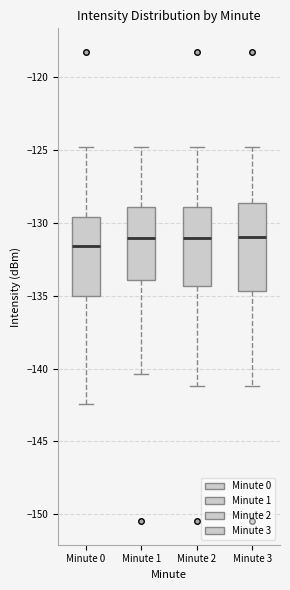

Where is the upper edge of the box for Minute 3 on the y-axis? The values are not printed on the chart, so give them approximately, as read against the axis.

-128.5